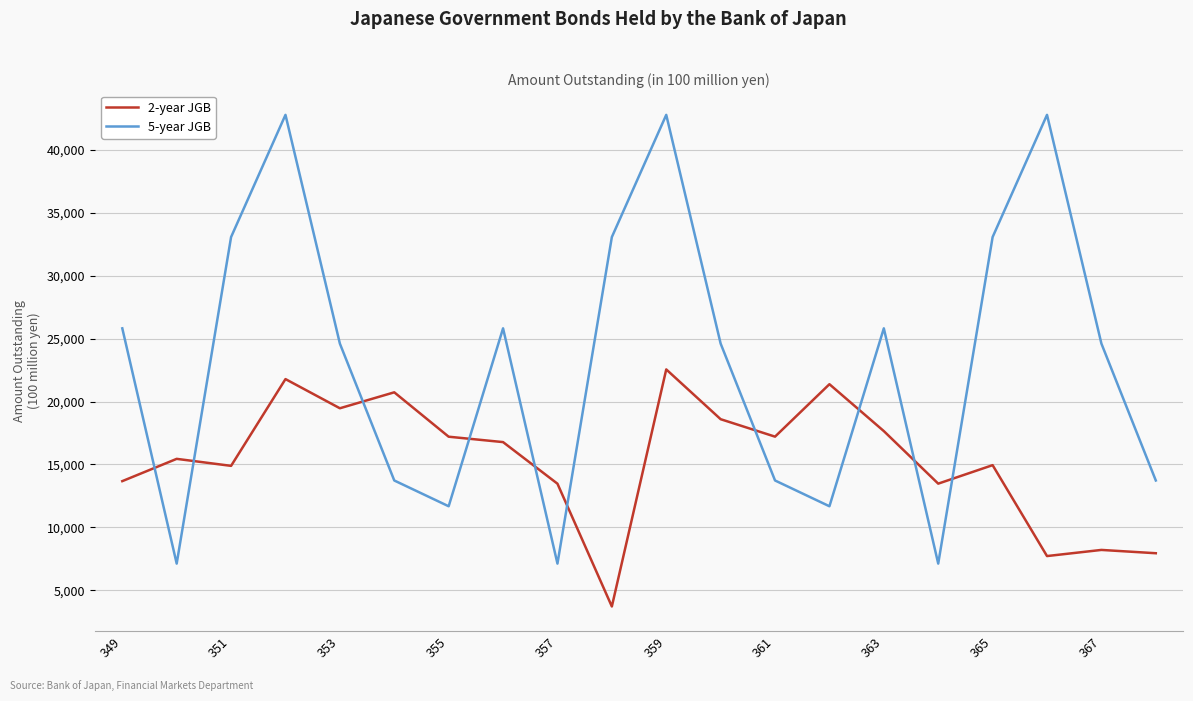

What is the minimum value shown in the chart?

3727